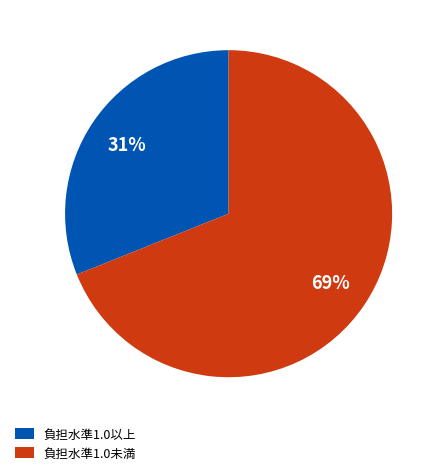

What is the largest slice in the pie chart?

負担水準1.0未満